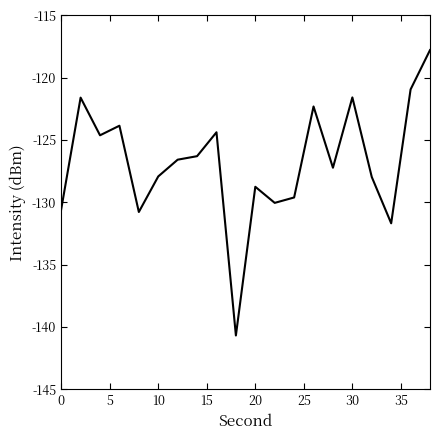

What is the difference between the maximum and minimum values?

22.9